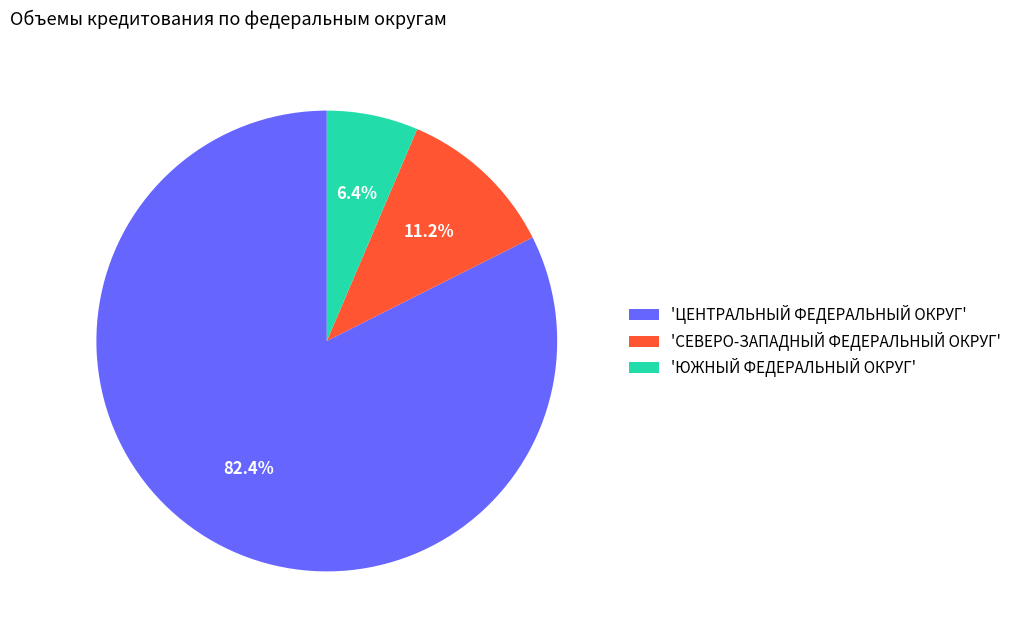

What portion of the pie excludes 'ЦЕНТРАЛЬНЫЙ ФЕДЕРАЛЬНЫЙ ОКРУГ'?

17.6%